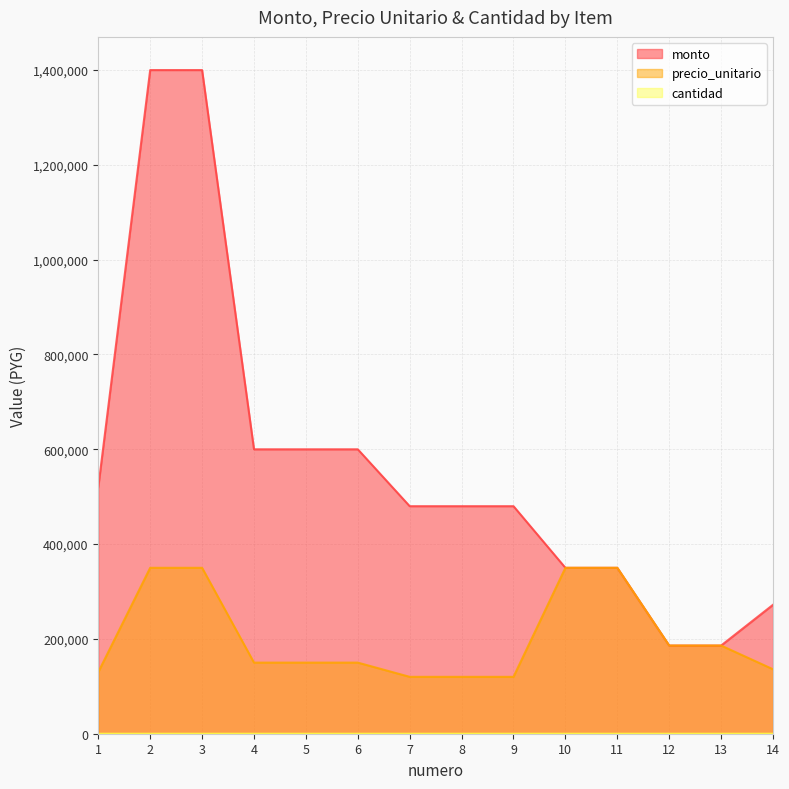

List the labels in order of cantidad value, smallest first.

10, 11, 12, 13, 14, 1, 2, 3, 4, 5, 6, 7, 8, 9